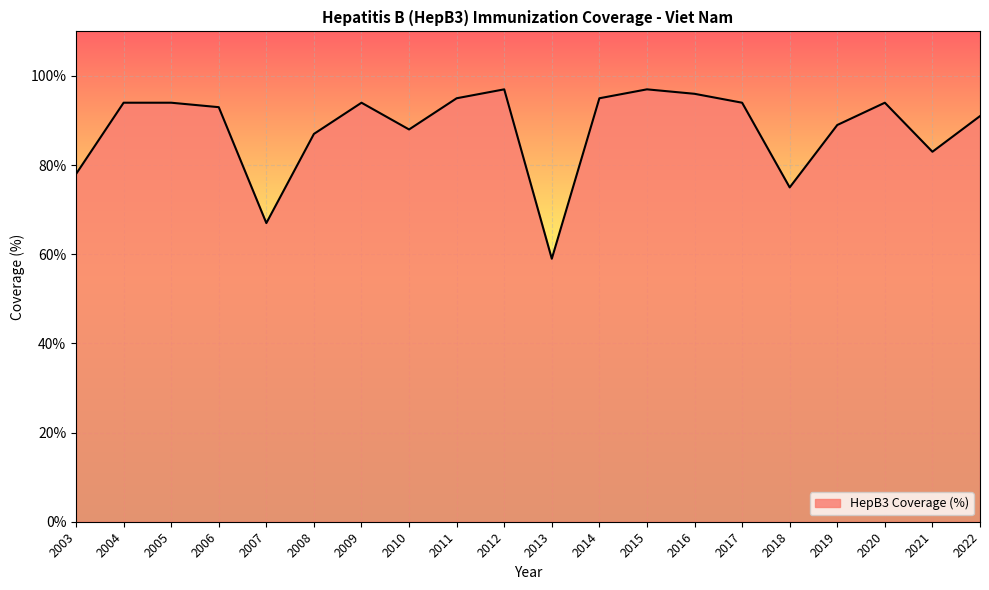

What is the maximum value shown in the chart?

97